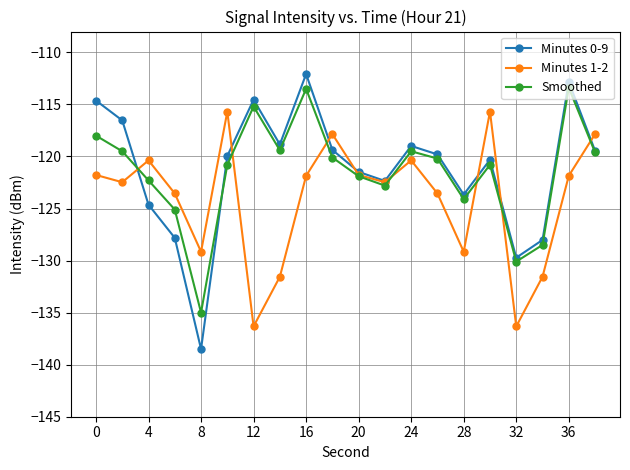

What is the value of the Minutes 1-2 point at the 6th from the left?

-115.7